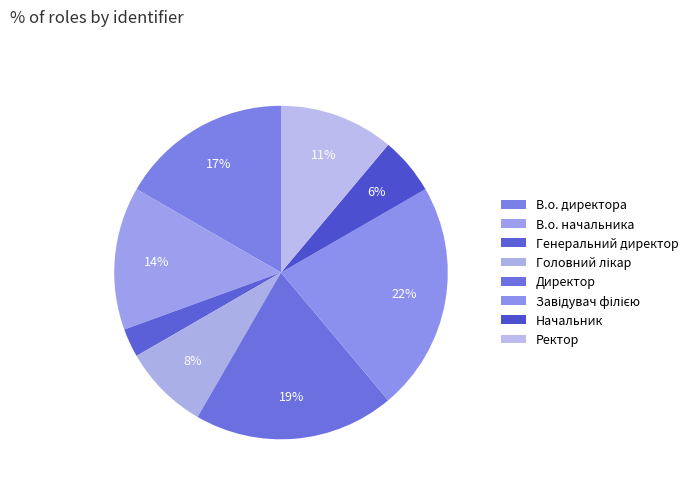

Count the number of slices in the pie.

8